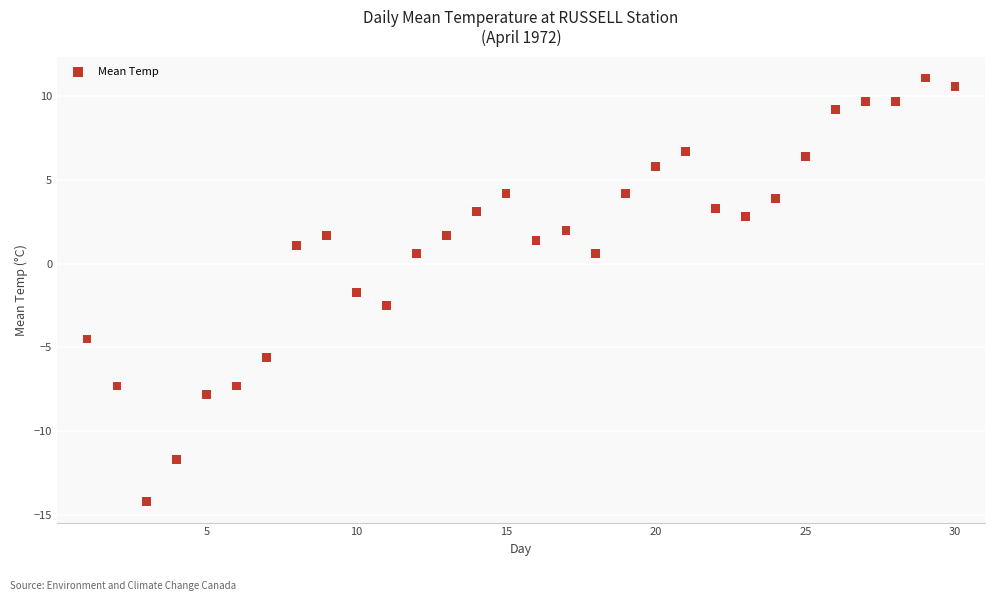

What is the range of Y values (max minus min)?

25.3